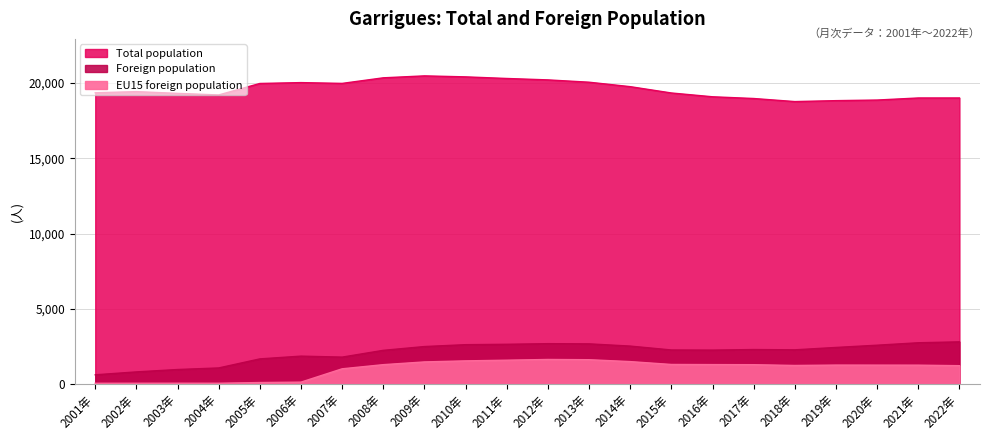

True or false: EU15 foreign population has more than 0 points higher than both neighbors.

True